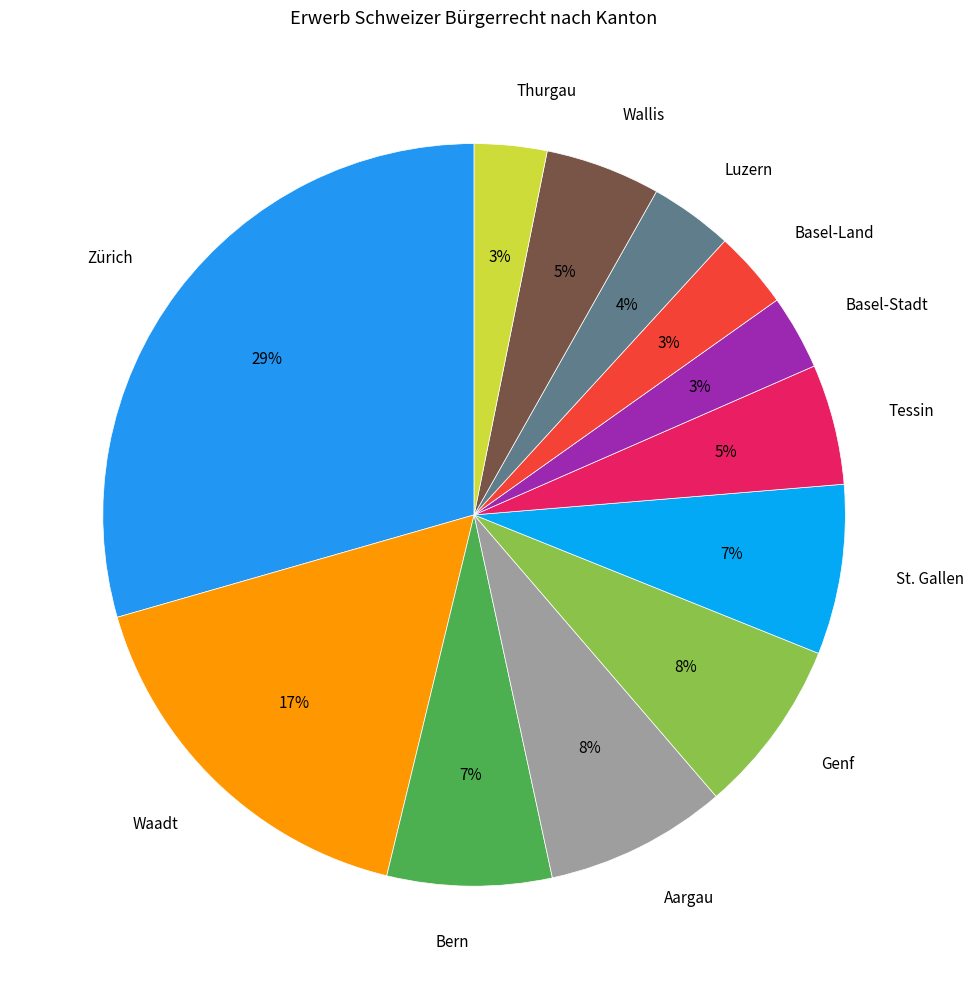

The Luzern slice represents 4% of the pie. True or false?

True